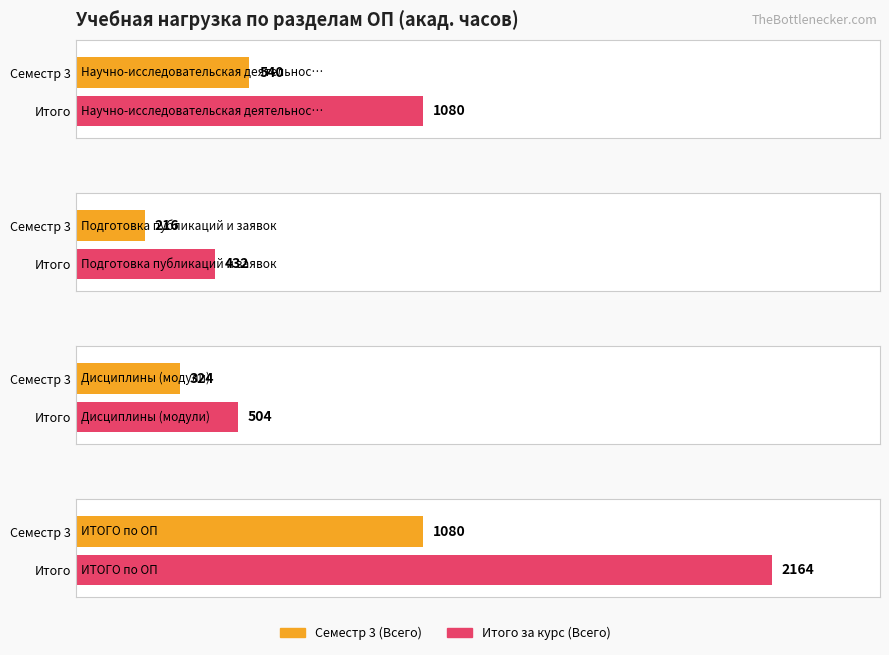

How many data points does each series have?

4